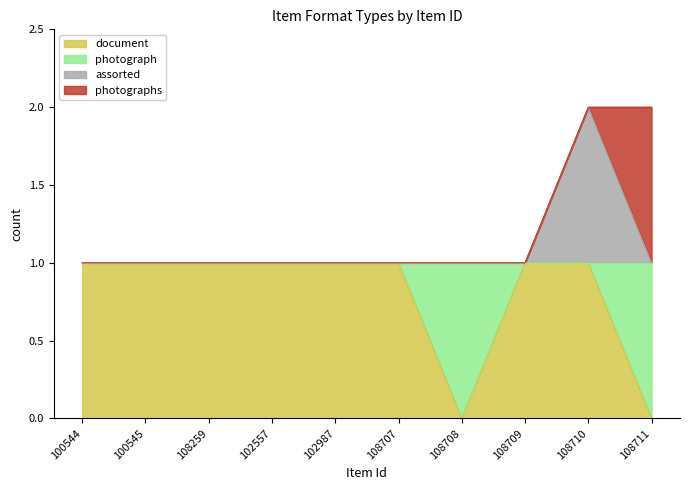

True or false: document and assorted cross at least once.

False